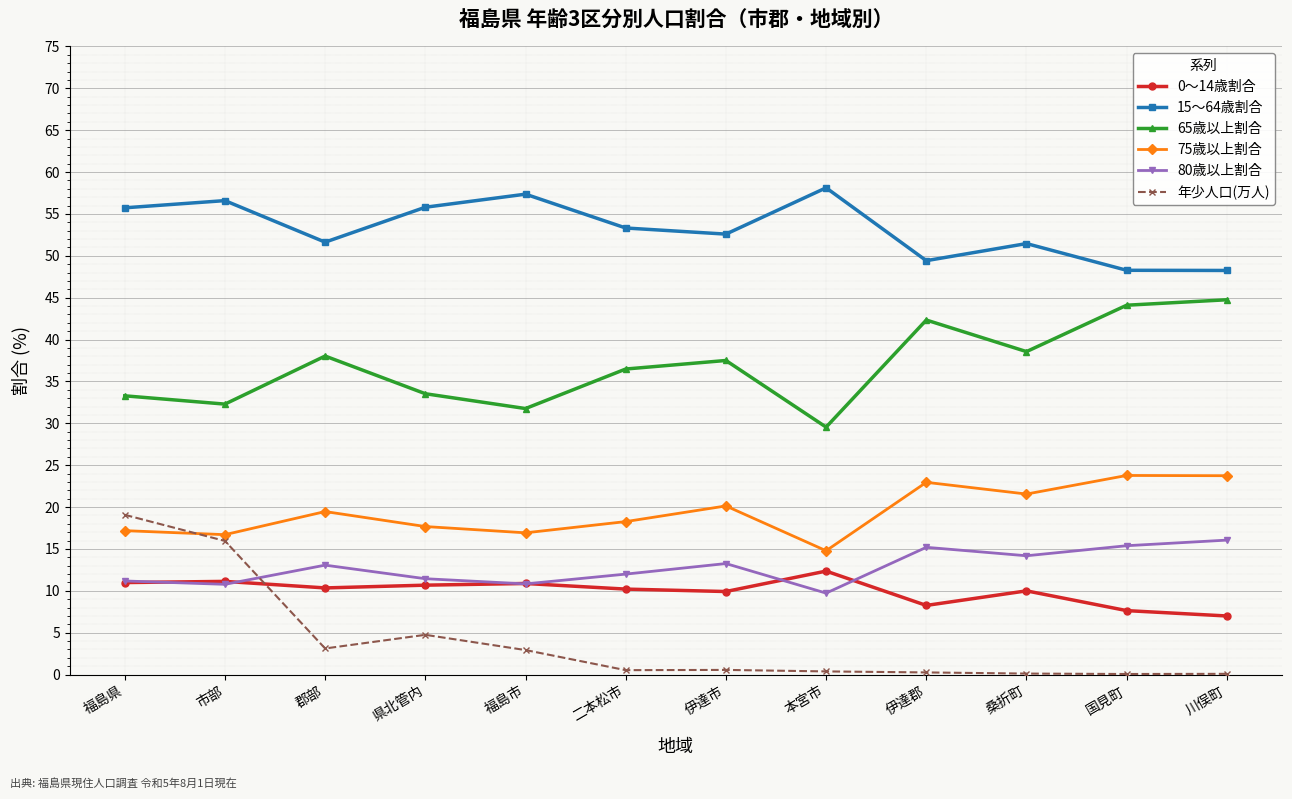

What is the difference between the 0～14歳割合 values at 二本松市 and 国見町?

2.6